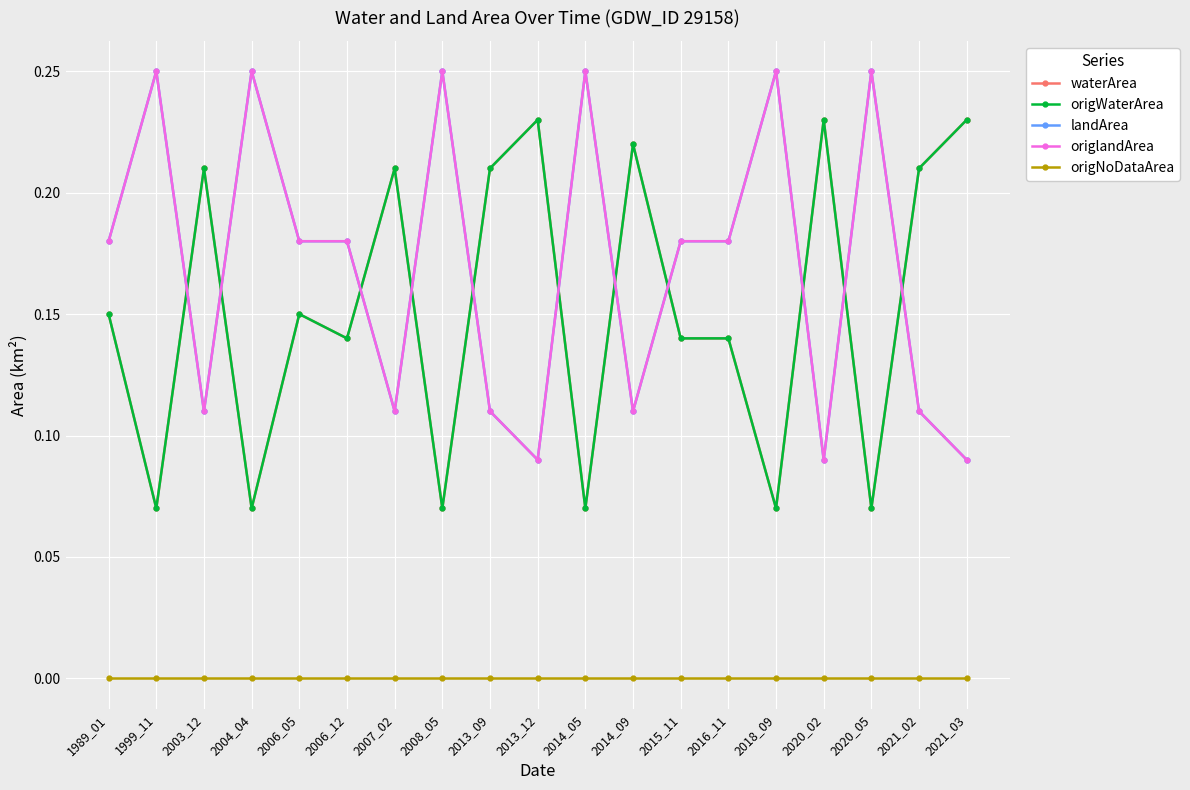

At which category does origWaterArea reach its first local peak?

2003_12